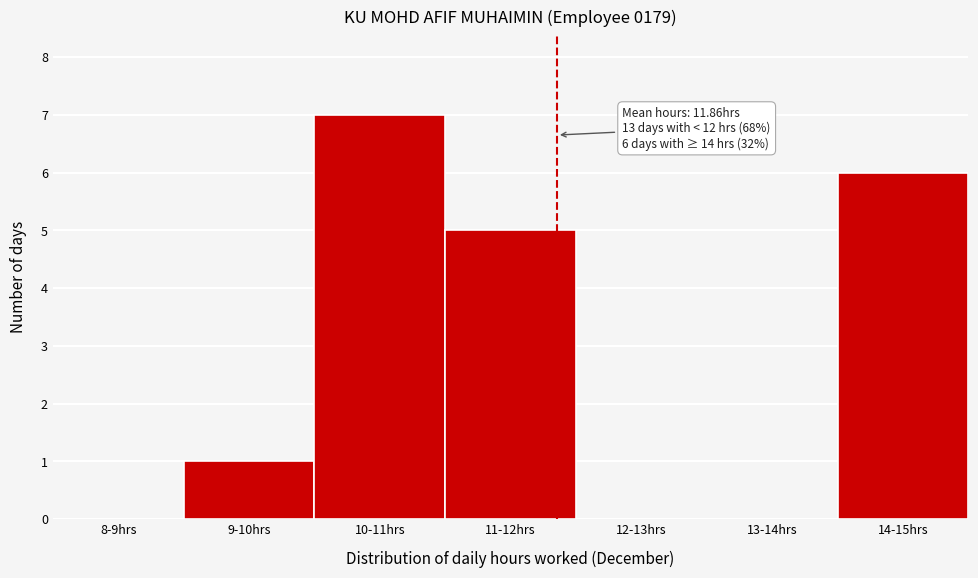

Reading left to right, list all the values displayed in this chart.

8-9hrs=0	9-10hrs=1	10-11hrs=7	11-12hrs=5	12-13hrs=0	13-14hrs=0	14-15hrs=6